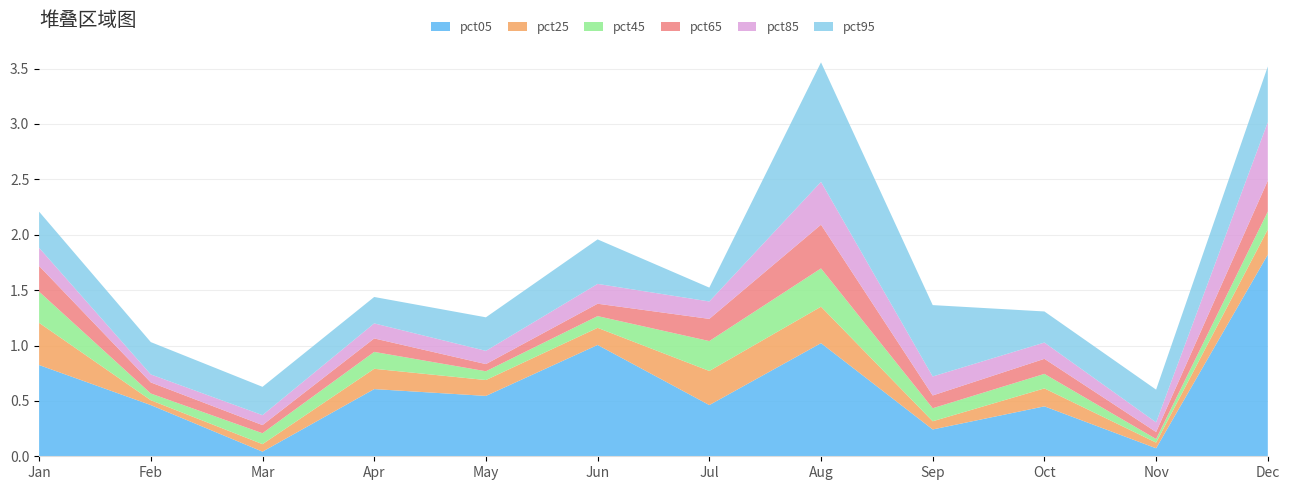

Reading left to right, transcribe all the data shown in this chart.

pct05: 0.8	0.5	0.0	0.6	0.5	1.0	0.5	1.0	0.2	0.5	0.1	1.8
pct25: 0.4	0.0	0.1	0.2	0.1	0.2	0.3	0.3	0.1	0.2	0.1	0.2
pct45: 0.3	0.1	0.1	0.2	0.1	0.1	0.3	0.3	0.1	0.1	0.0	0.2
pct65: 0.2	0.1	0.1	0.1	0.1	0.1	0.2	0.4	0.1	0.1	0.1	0.3
pct85: 0.2	0.1	0.1	0.1	0.1	0.2	0.2	0.4	0.2	0.1	0.1	0.5
pct95: 0.3	0.3	0.3	0.2	0.3	0.4	0.1	1.1	0.6	0.3	0.3	0.5